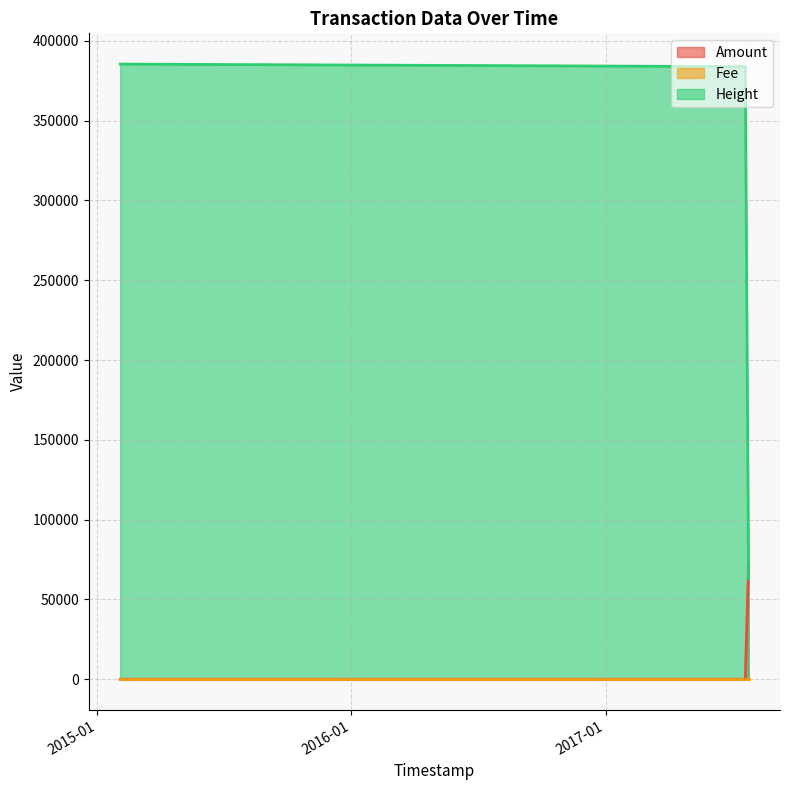

Between 2017-07-20 15:41:46 and 2017-07-25 09:37:31, which is larger?

2017-07-25 09:37:31